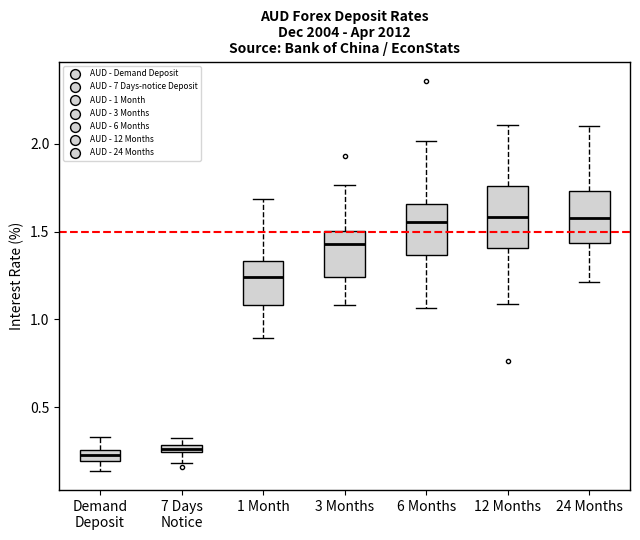

Where does the lower whisker of the box for 12 Months end on the y-axis? The values are not printed on the chart, so give them approximately, as read against the axis.

1.10